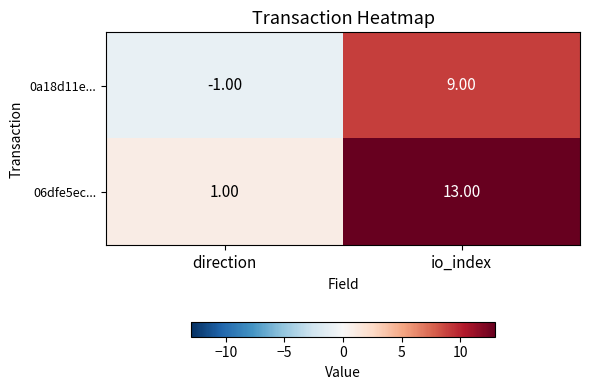

What is the total value across all series at io_index?

22